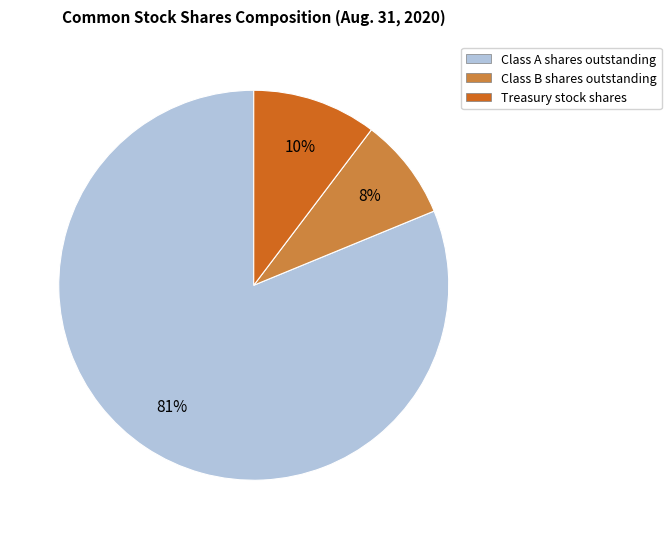

Approximately how many times larger is the value at Class B shares outstanding compared to Class A shares outstanding?

0.1